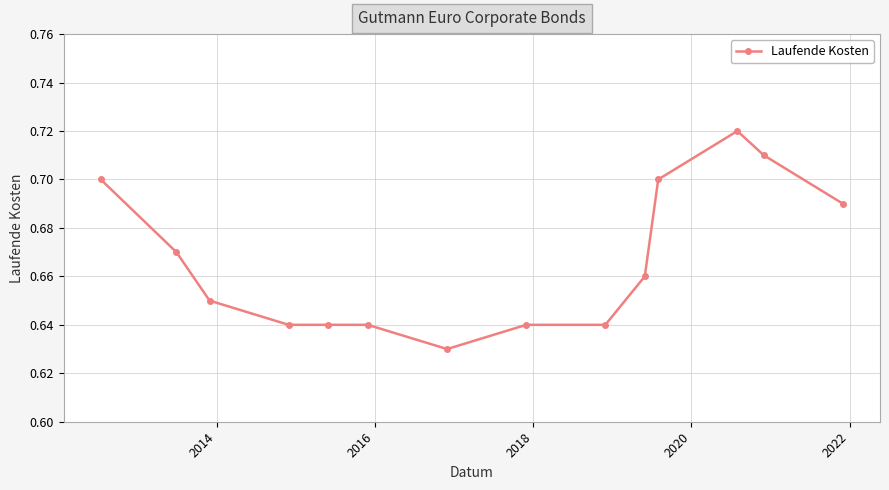

What is the sum of all values?

9.3